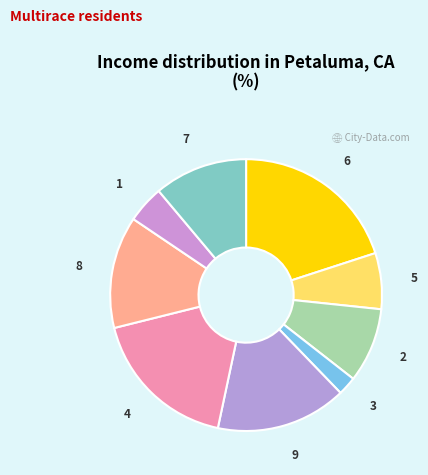

Which slice is the largest?

6